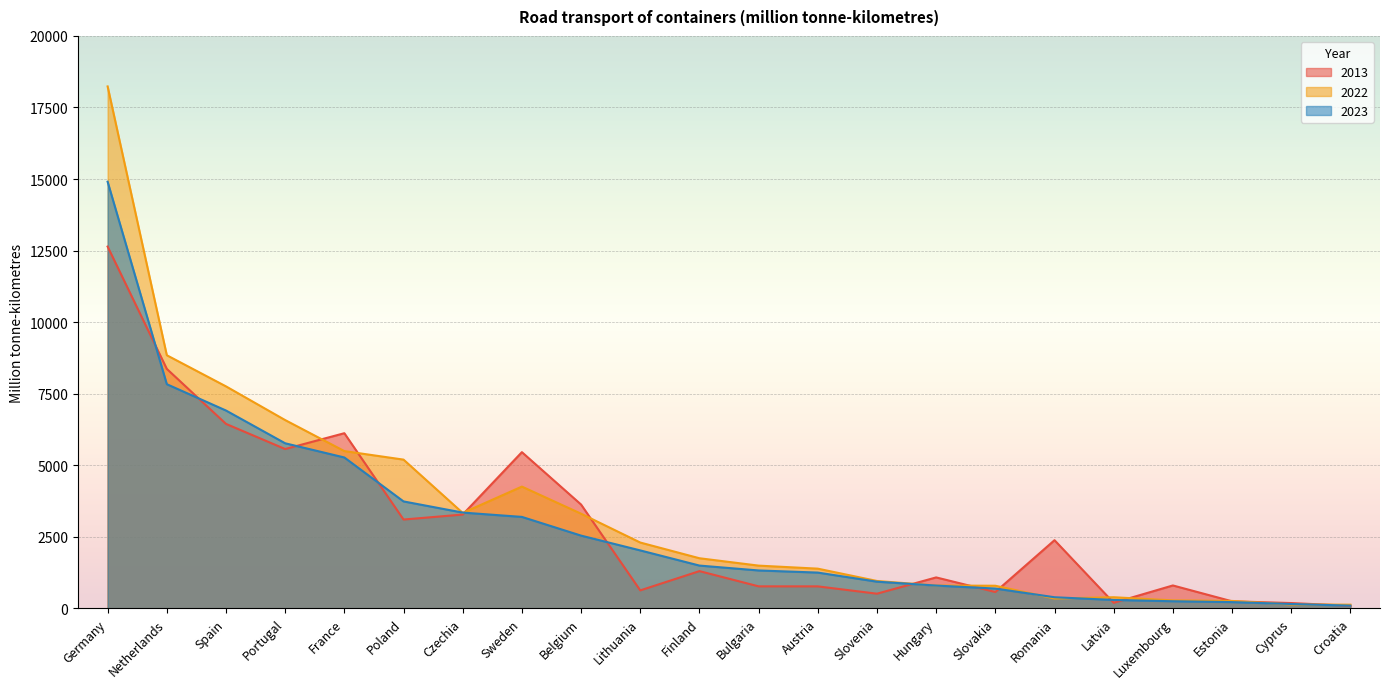

The 2022 series shows 792 at Hungary. True or false?

True